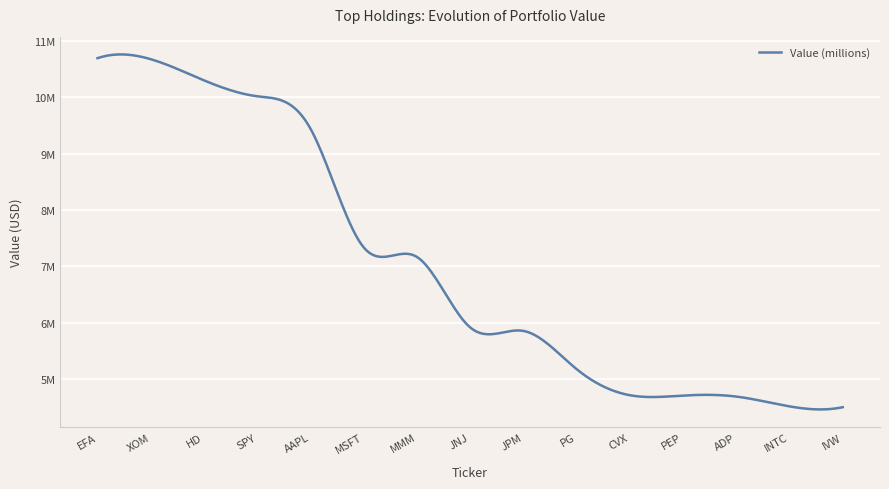

What is the label of the 10th point from the left?

PG